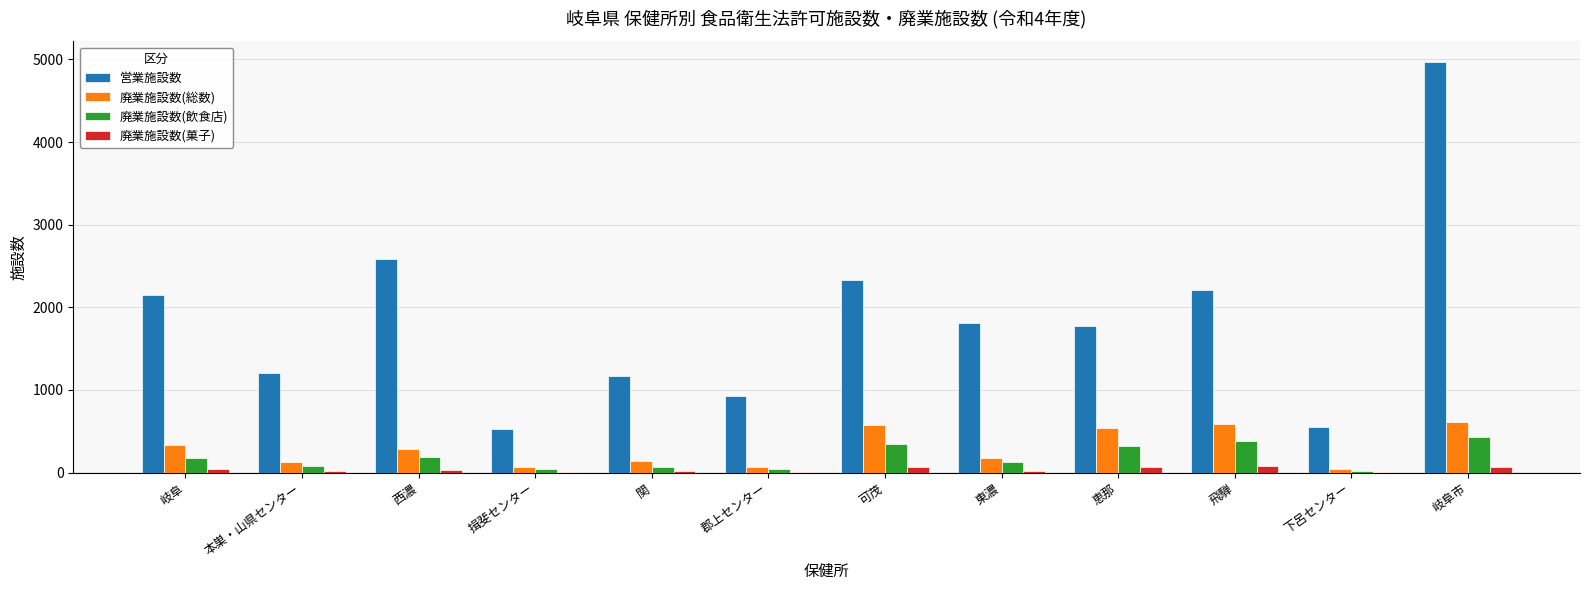

What is the sum of all 廃業施設数(総数) values?

3577